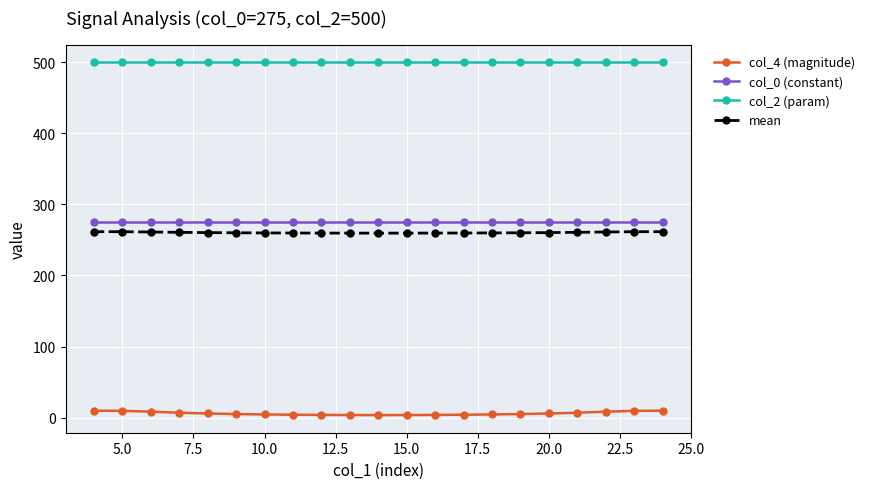

Which series has the widest spread of values?

col_4 (magnitude)